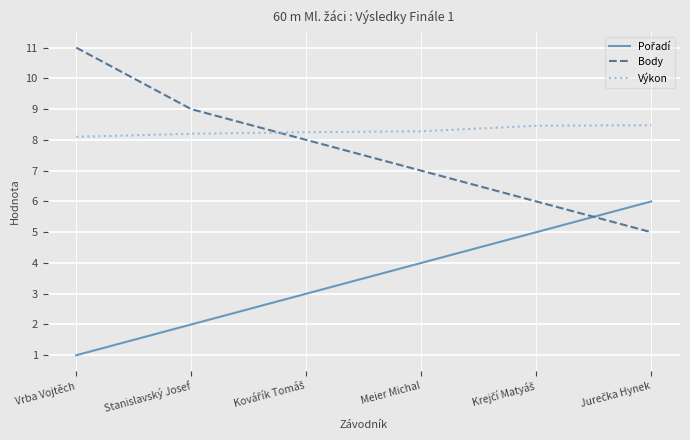

The value of Body at Vrba Vojtěch is 11.0. True or false?

True